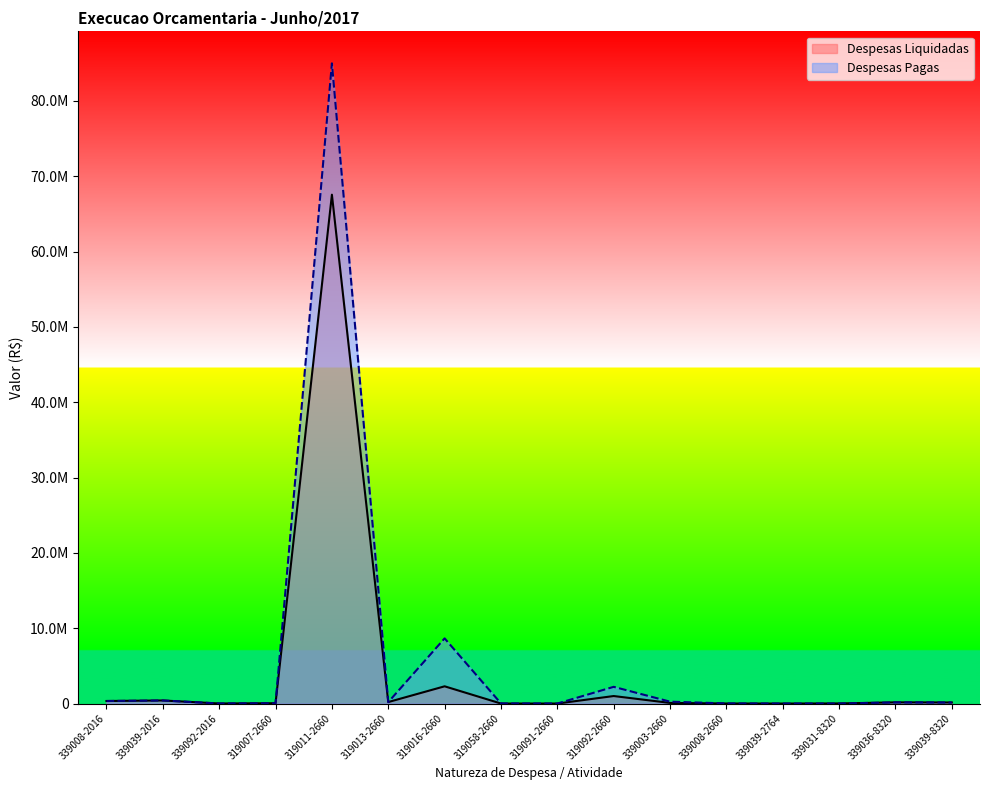

Which series ends up on top after the final intersection of Despesas Liquidadas and Despesas Pagas?

Despesas Pagas